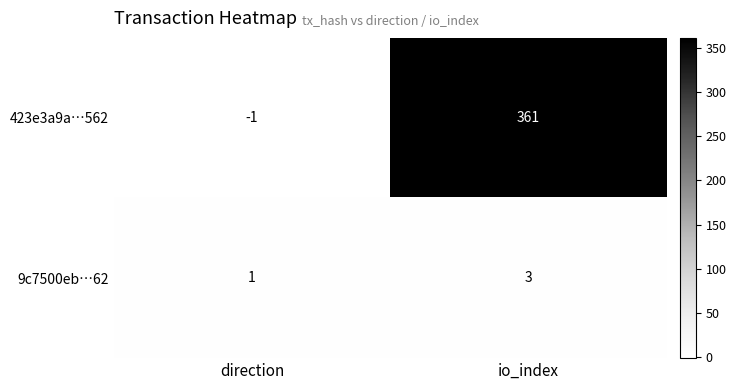

Reading right to left, transcribe all the data shown in this chart.

423e3a9a…562: 361	-1
9c7500eb…62: 3	1